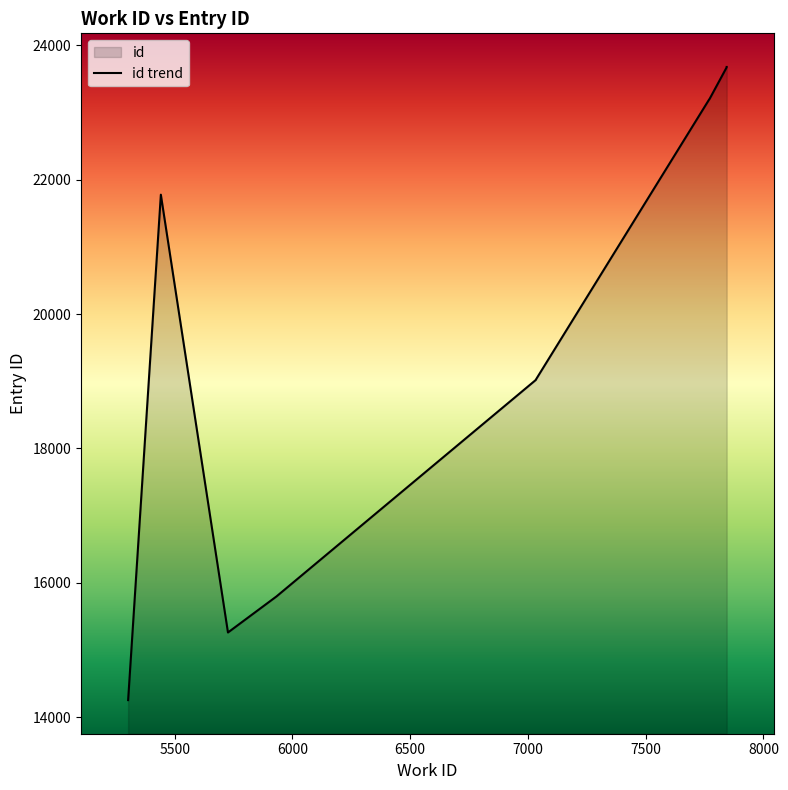

Reading left to right, what are all the values shown in this chart?

14257	21775	15263	15799	19021	19026	23194	23197	23670	23675